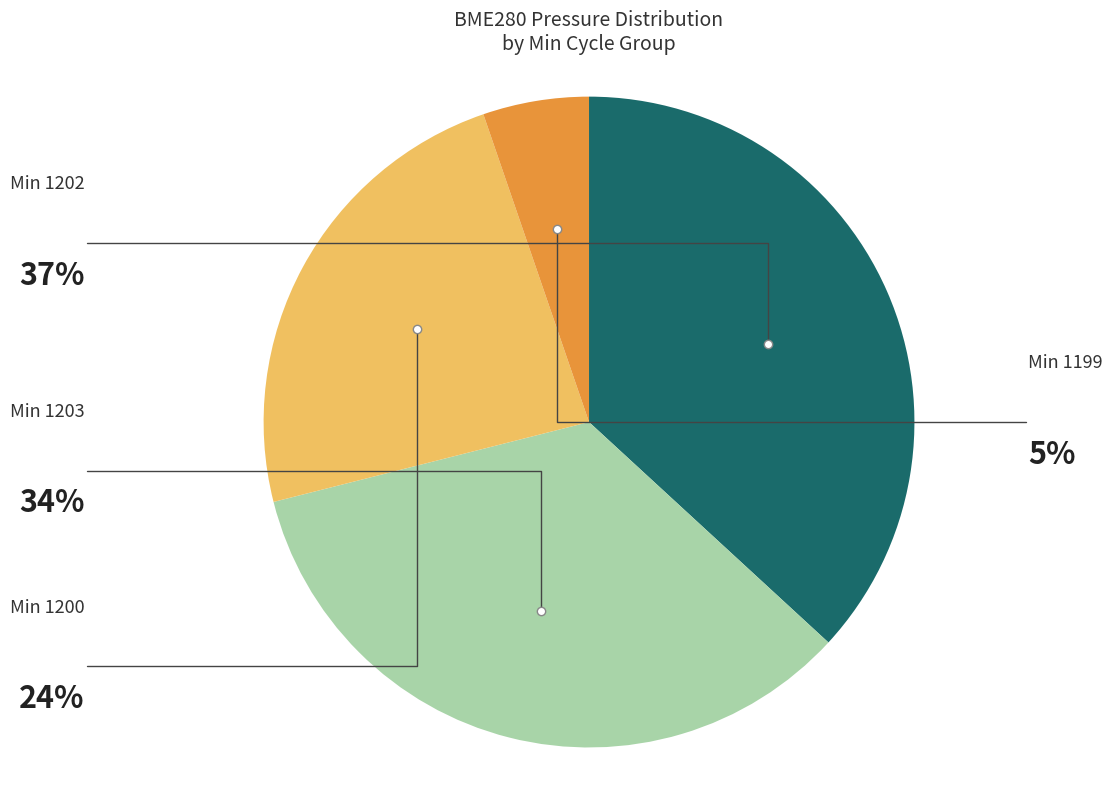

Does any single category account for the majority?

No